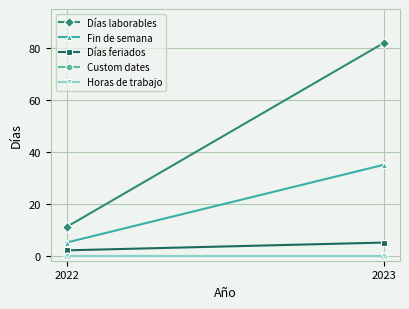

Where is Fin de semana nearest to the value 20?

2022